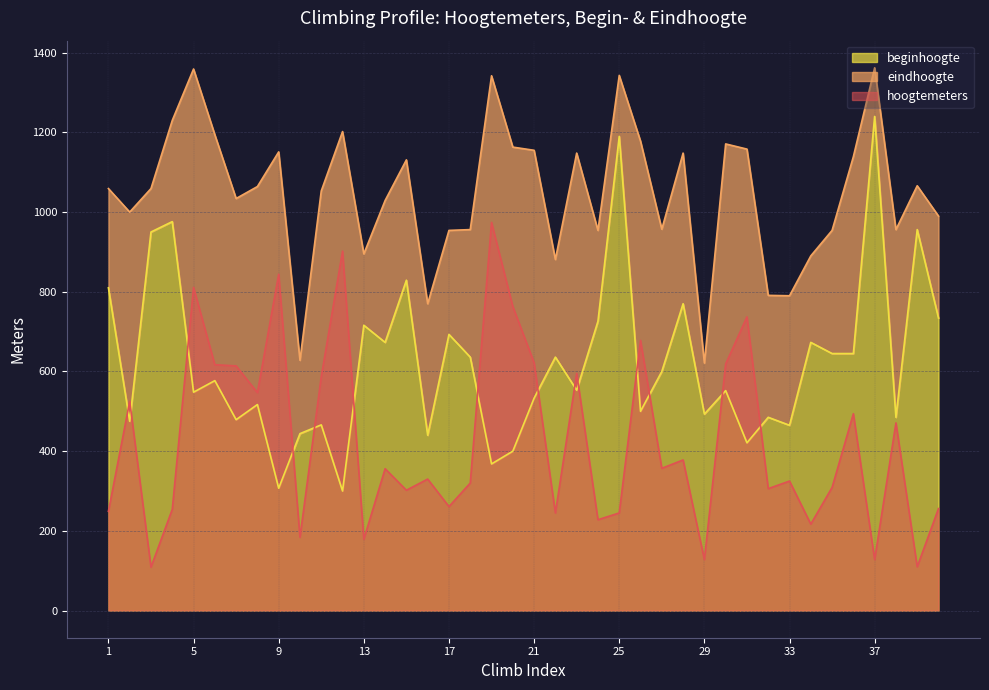

Is the value of hoogtemeters at 24 greater than the value of beginhoogte at 6?

No